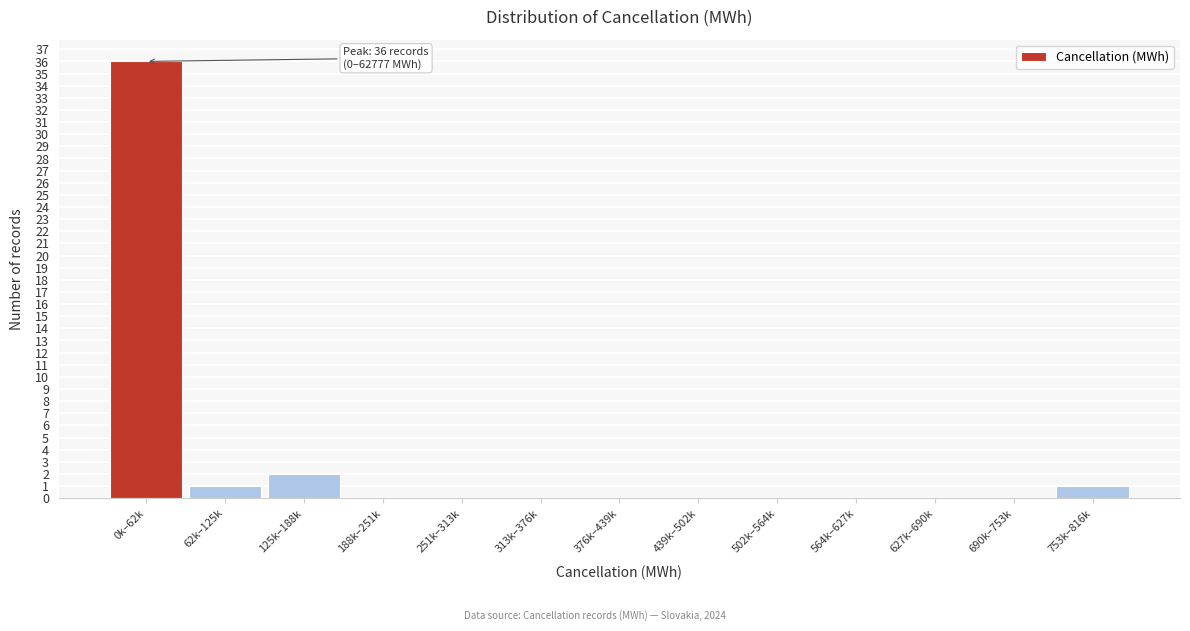

Reading left to right, list all the values displayed in this chart.

0k–62k=36	62k–125k=1	125k–188k=2	188k–251k=0	251k–313k=0	313k–376k=0	376k–439k=0	439k–502k=0	502k–564k=0	564k–627k=0	627k–690k=0	690k–753k=0	753k–816k=1